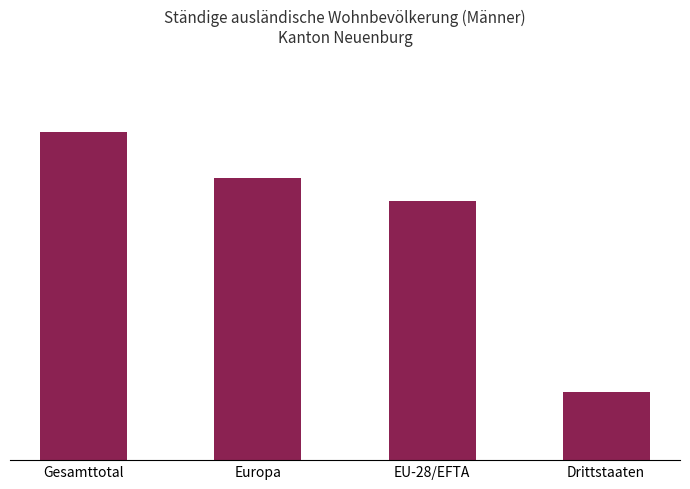

What is the smallest value displayed?

5068